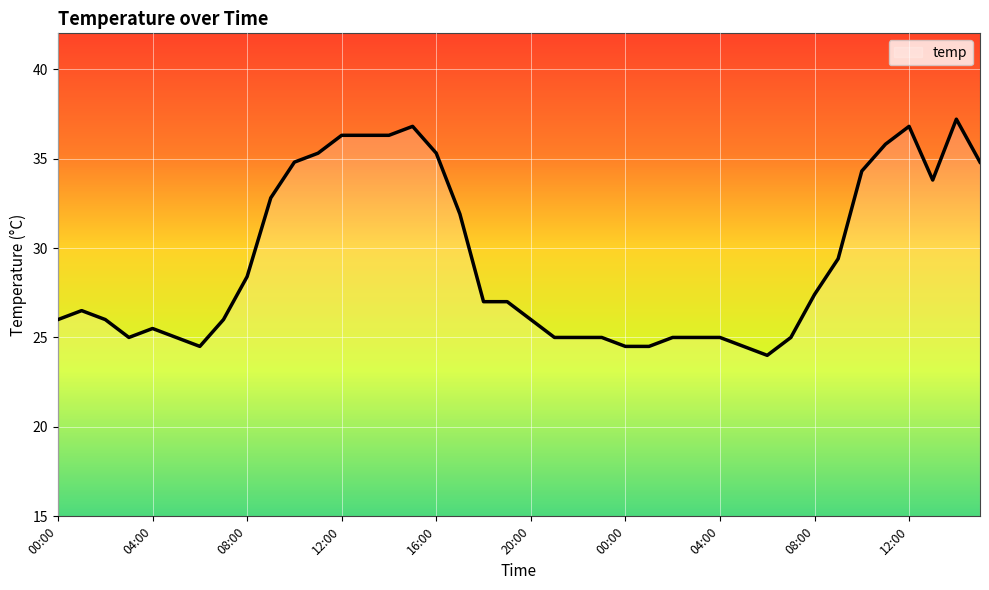

What is the difference between the maximum and minimum values?

13.2